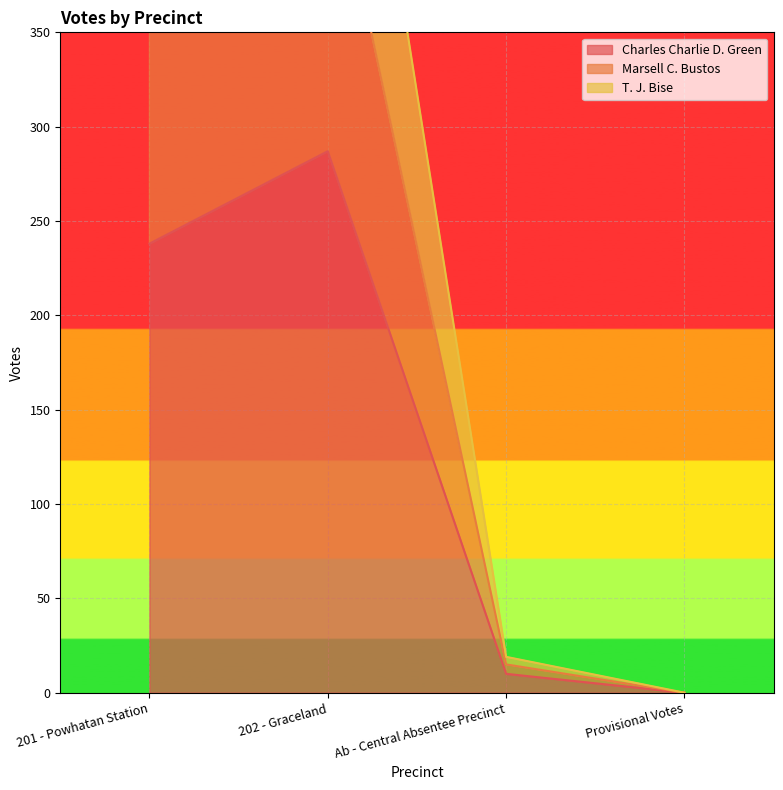

True or false: Marsell C. Bustos has a value of 1105 at 202 - Graceland.

False